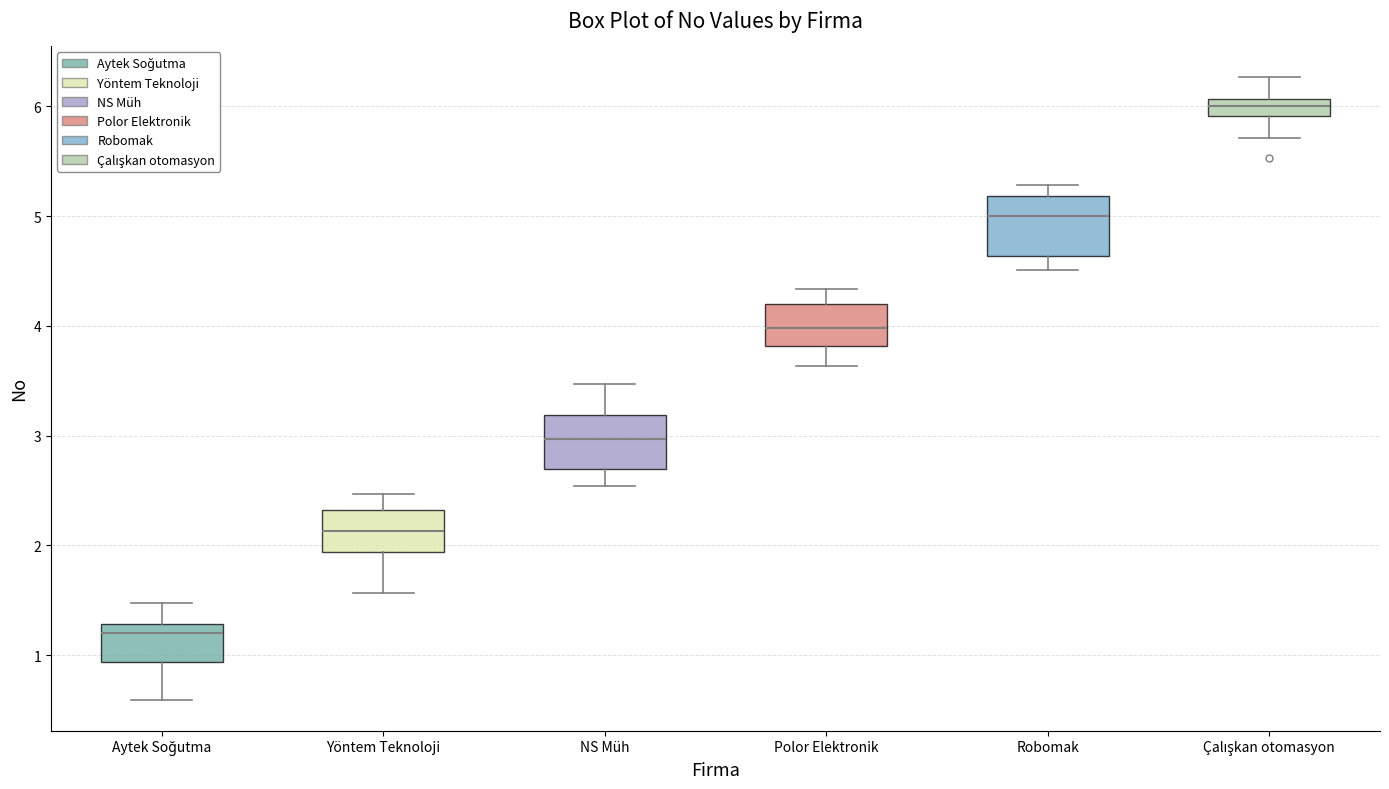

Reading left to right, read every box against the y-axis: the position of its median line, the range the box covers, and the ends of its whiskers. The values are not printed on the chart, so give them approximately, as read against the axis.

Aytek Soğutma: median 1.2, box 0.9 to 1.3, whiskers 0.6 to 1.5
Yöntem Teknoloji: median 2.1, box 1.9 to 2.3, whiskers 1.6 to 2.5
NS Müh: median 3.0, box 2.7 to 3.2, whiskers 2.5 to 3.5
Polor Elektronik: median 4.0, box 3.8 to 4.2, whiskers 3.6 to 4.3
Robomak: median 5.0, box 4.6 to 5.2, whiskers 4.5 to 5.3
Çalışkan otomasyon: median 6.0, box 5.9 to 6.1, whiskers 5.7 to 6.3